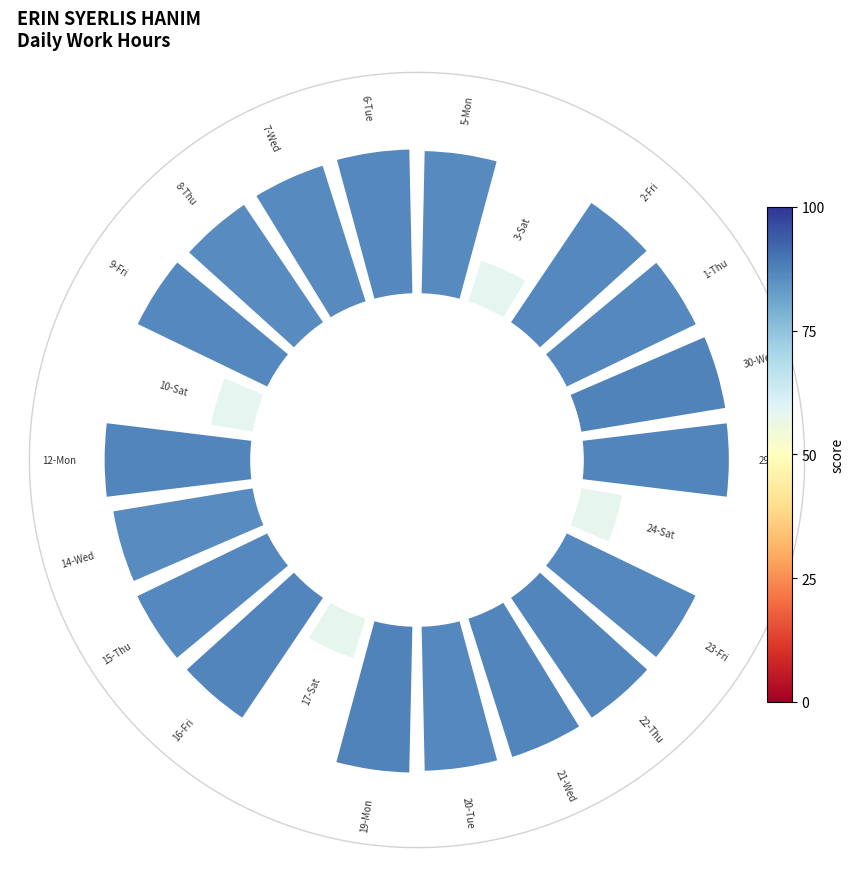

To the nearest percent, what is the average slice percentage?

5%